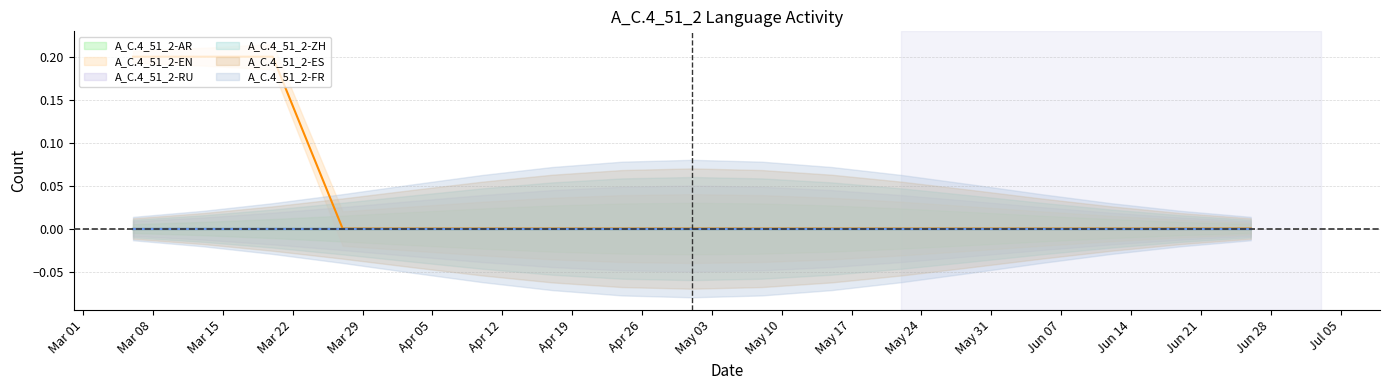

What is the label of the 2nd point from the right?

2021-06-19